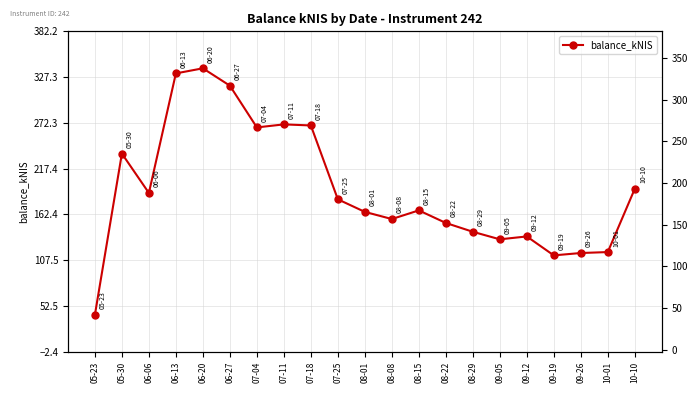

List the labels in order of value, largest first.

06-20, 06-13, 06-27, 07-11, 07-18, 07-04, 05-30, 10-10, 06-06, 07-25, 08-15, 08-01, 08-08, 08-22, 08-29, 09-12, 09-05, 10-01, 09-26, 09-19, 05-23